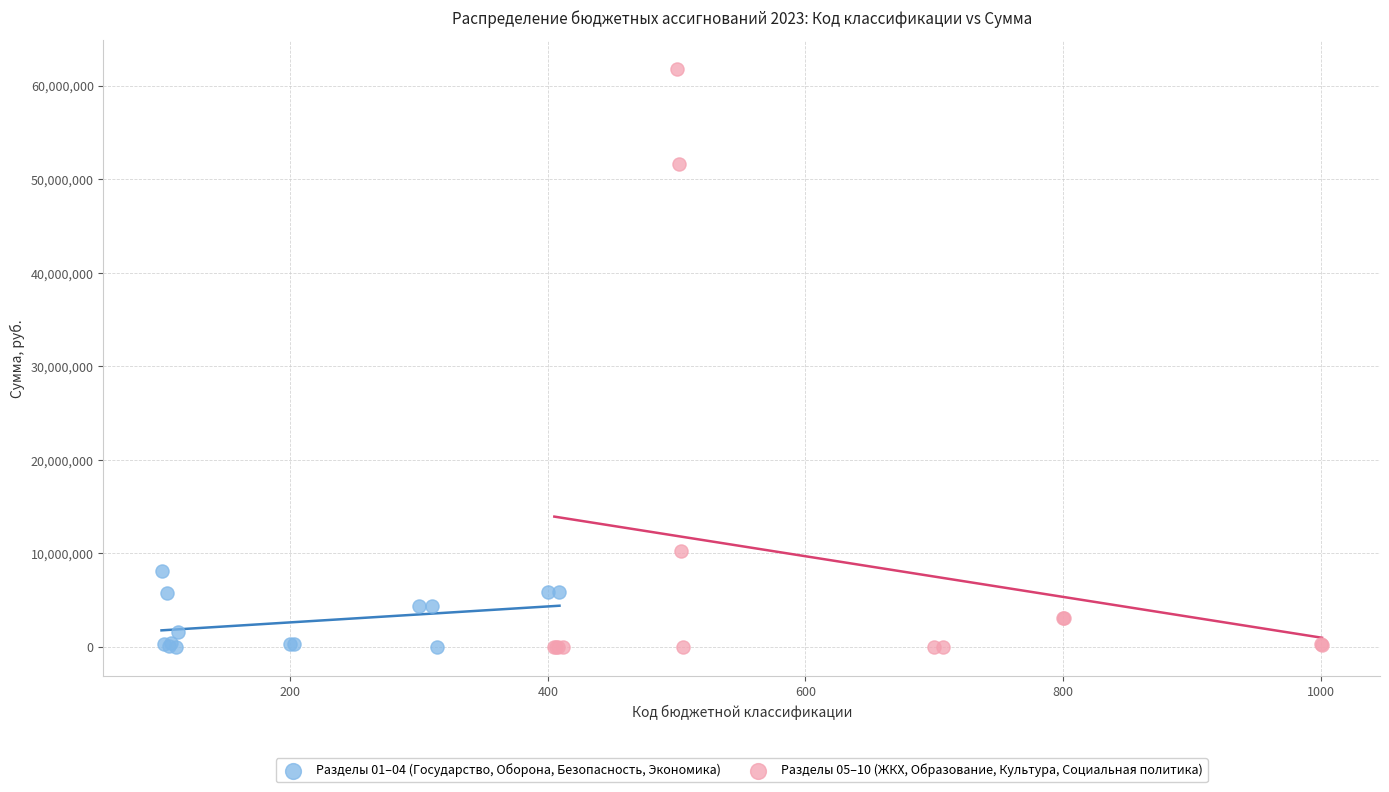

What are all the series names shown in the legend?

Разделы 01–04 (Государство, Оборона, Безопасность, Экономика), Разделы 05–10 (ЖКХ, Образование, Культура, Социальная политика)